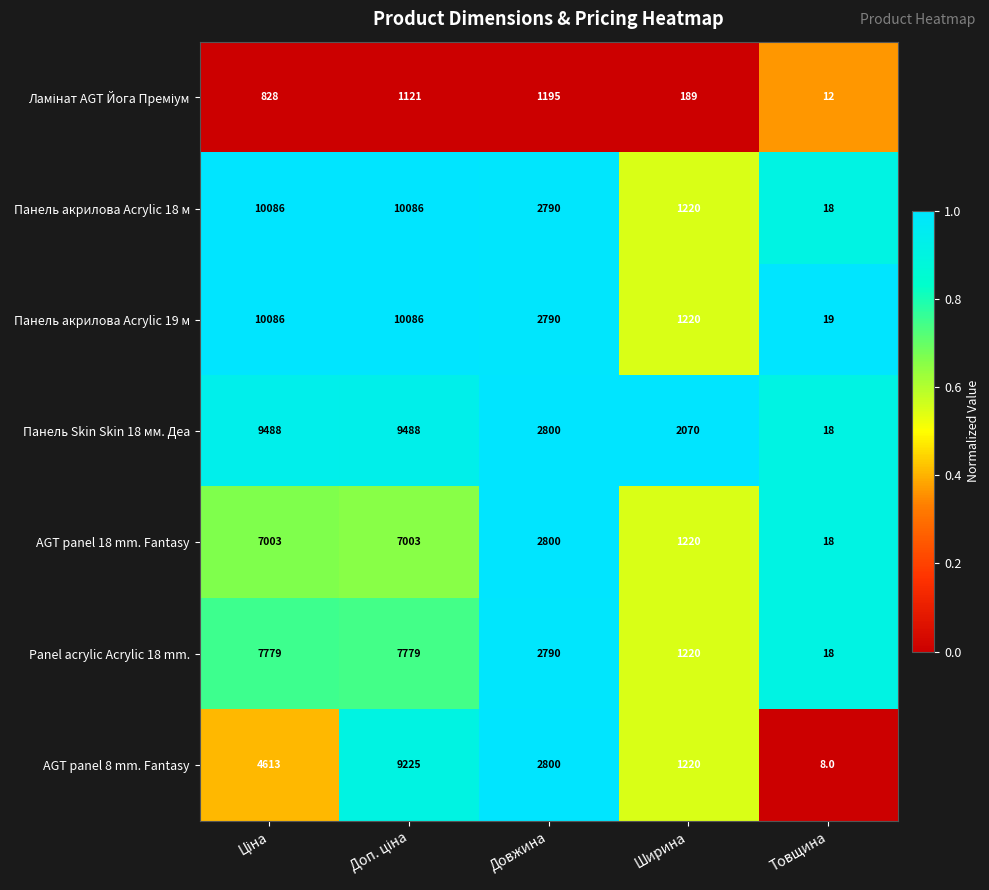

Where is Панель акрилова Acrylic 19 м nearest to the value 5052?

Довжина